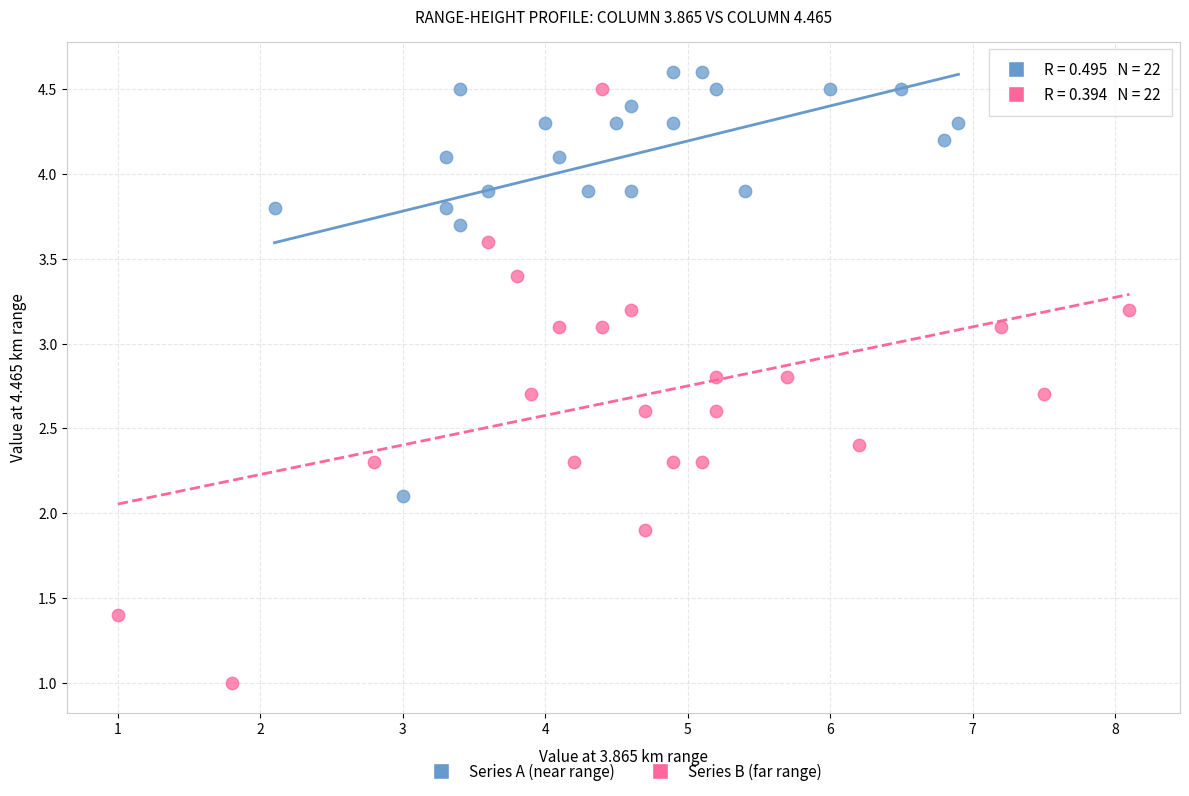

Which series contains the highest Y value?

Series A (near range)